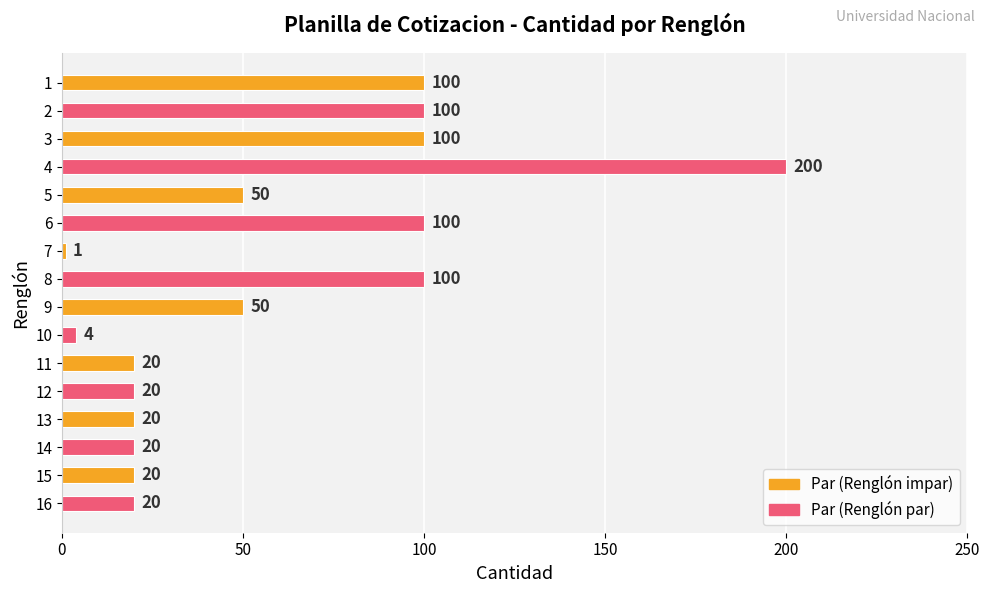

What is the value of the 11th bar from the top?

20